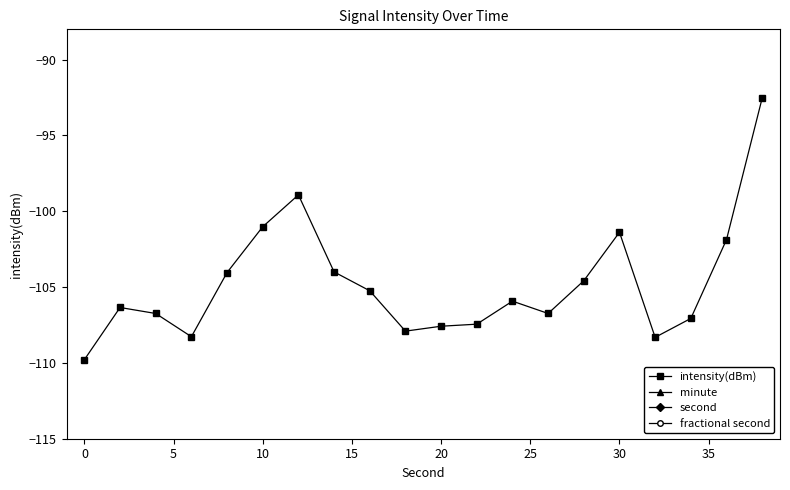

What is the lowest value of the intensity(dBm) series?

-109.8